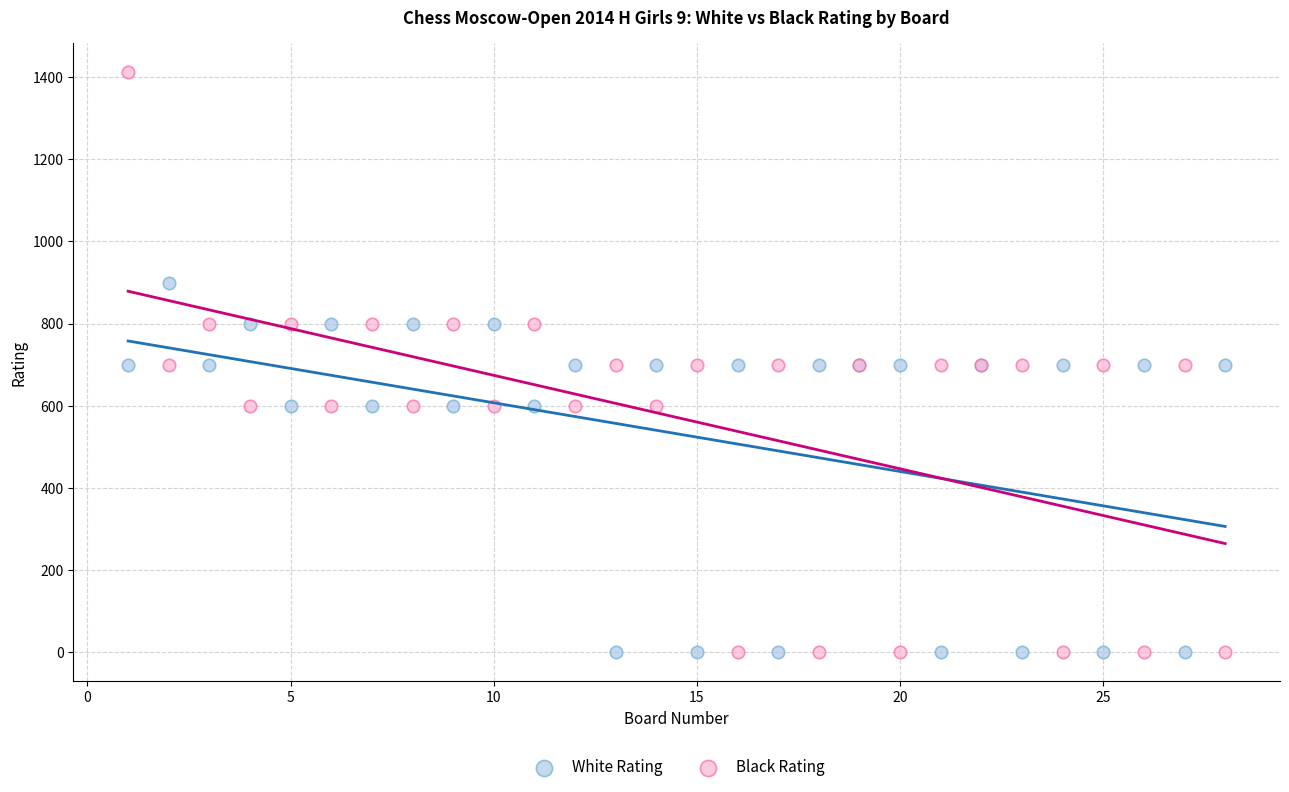

What is the X range (max minus min) for the scatter plot?

27